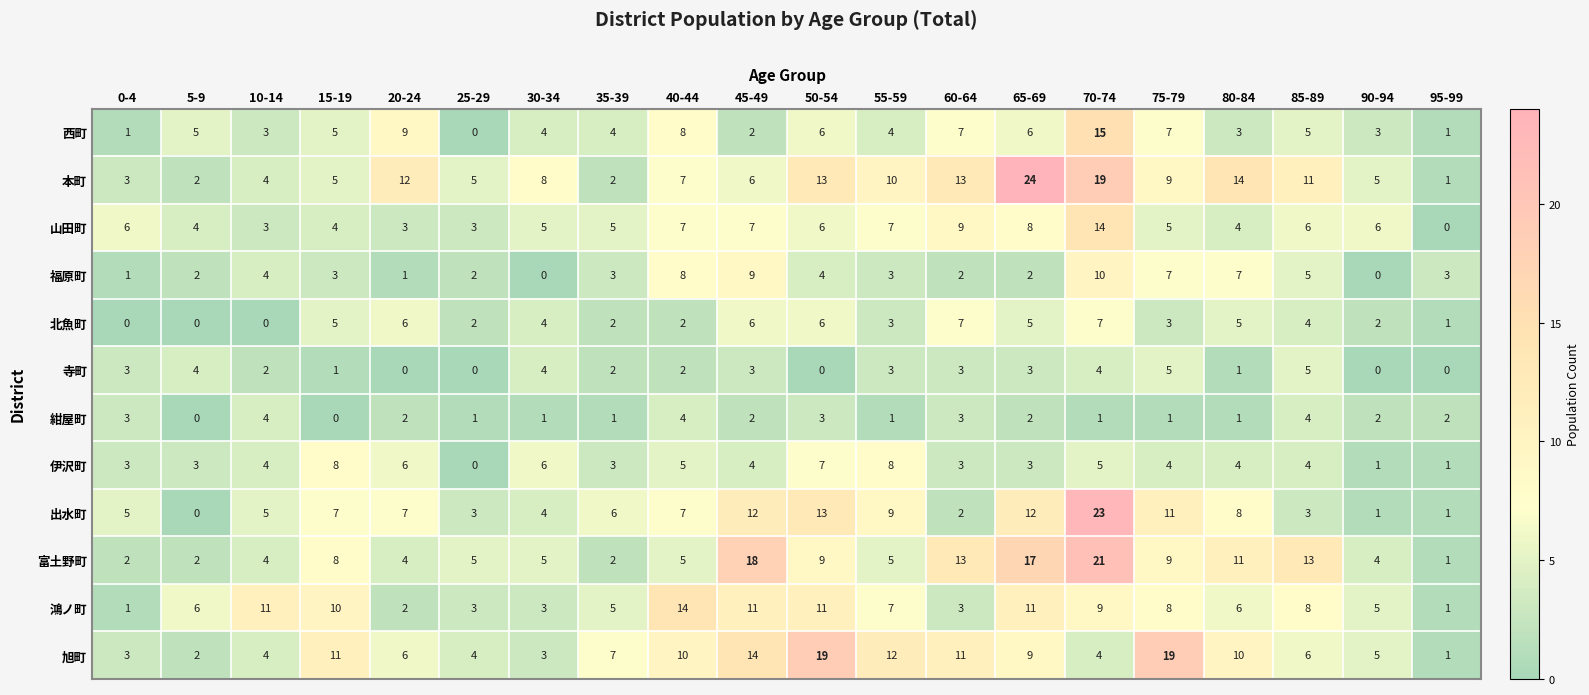

Is it true that 伊沢町 equals 7 at 50-54?

True